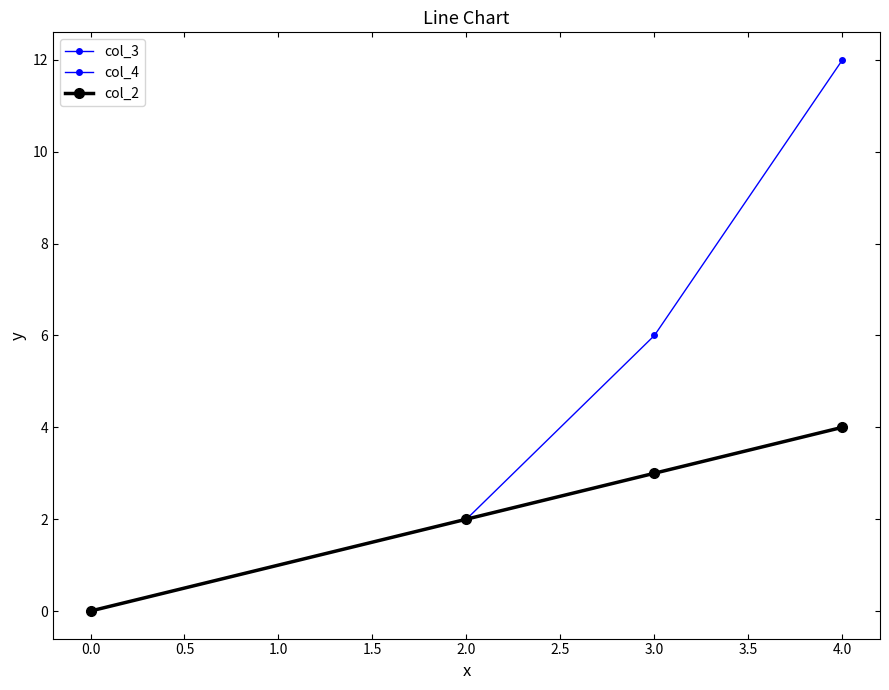

Is this an area chart (filled region under the line)?

No